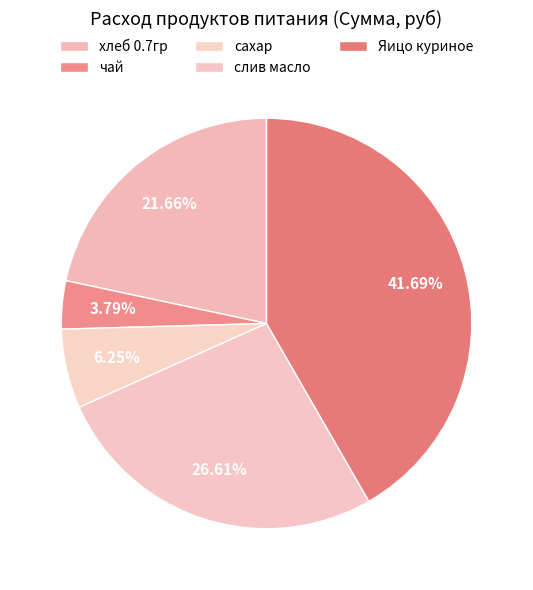

What percentage is the Яицо куриное slice, to the nearest percent?

42%